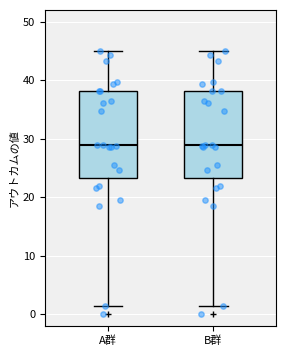

Reading left to right, transcribe this box plot: for each box, give where its median line is, the range the box spans, and where its two whiskers end, as read against the y-axis. The values are not printed on the chart, so give them approximately, as read against the axis.

A群: median 29, box 23 to 38, whiskers 1 to 45
B群: median 29, box 23 to 38, whiskers 1 to 45